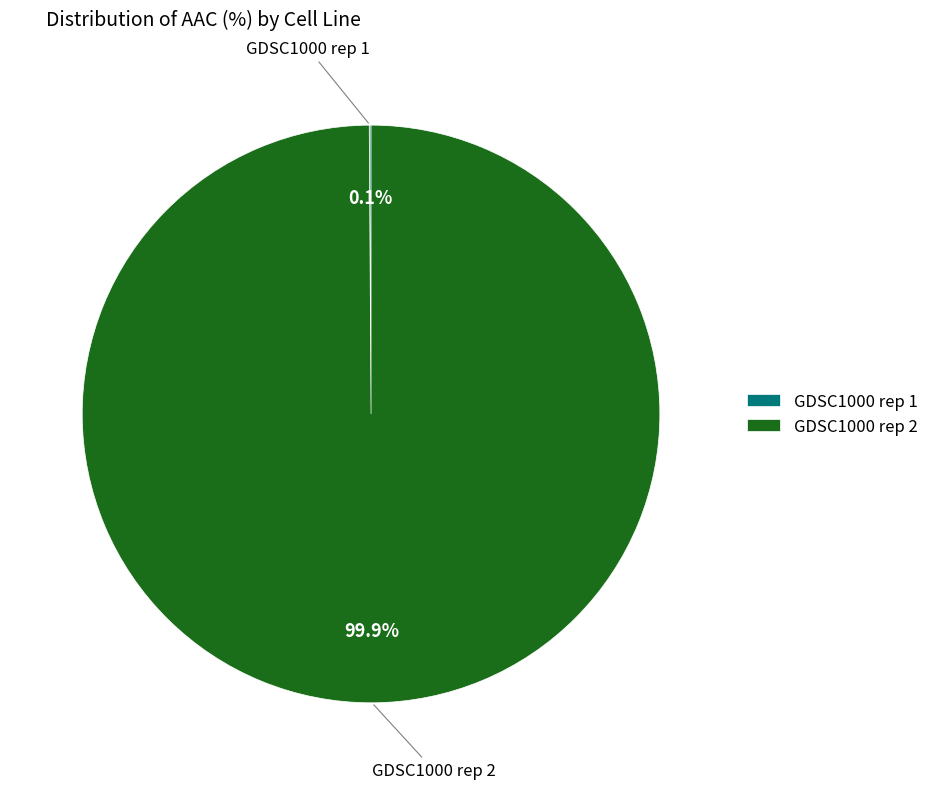

Which category has the biggest portion of the pie?

GDSC1000 rep 2